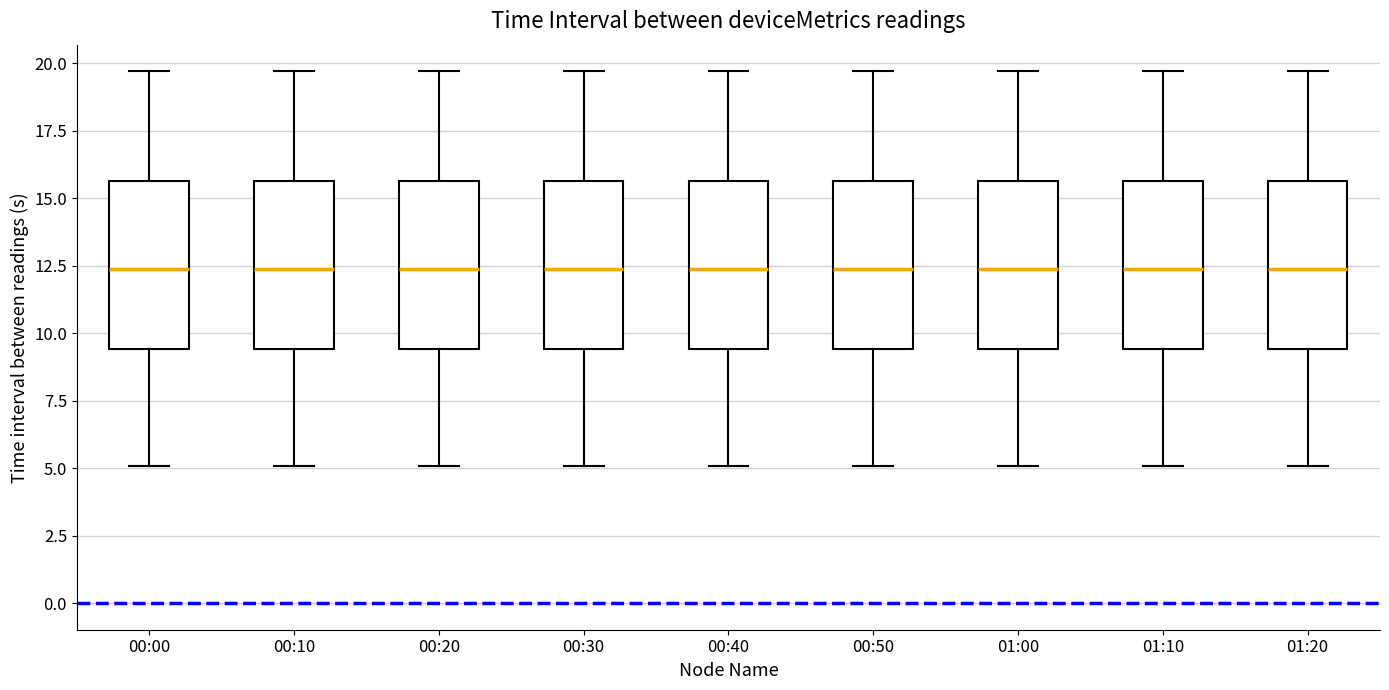

Reading left to right, transcribe this box plot: for each box, give where its median line is, the range the box spans, and where its two whiskers end, as read against the y-axis. The values are not printed on the chart, so give them approximately, as read against the axis.

00:00: median 12.5, box 9.5 to 15.5, whiskers 5.0 to 19.5
00:10: median 12.5, box 9.5 to 15.5, whiskers 5.0 to 19.5
00:20: median 12.5, box 9.5 to 15.5, whiskers 5.0 to 19.5
00:30: median 12.5, box 9.5 to 15.5, whiskers 5.0 to 19.5
00:40: median 12.5, box 9.5 to 15.5, whiskers 5.0 to 19.5
00:50: median 12.5, box 9.5 to 15.5, whiskers 5.0 to 19.5
01:00: median 12.5, box 9.5 to 15.5, whiskers 5.0 to 19.5
01:10: median 12.5, box 9.5 to 15.5, whiskers 5.0 to 19.5
01:20: median 12.5, box 9.5 to 15.5, whiskers 5.0 to 19.5